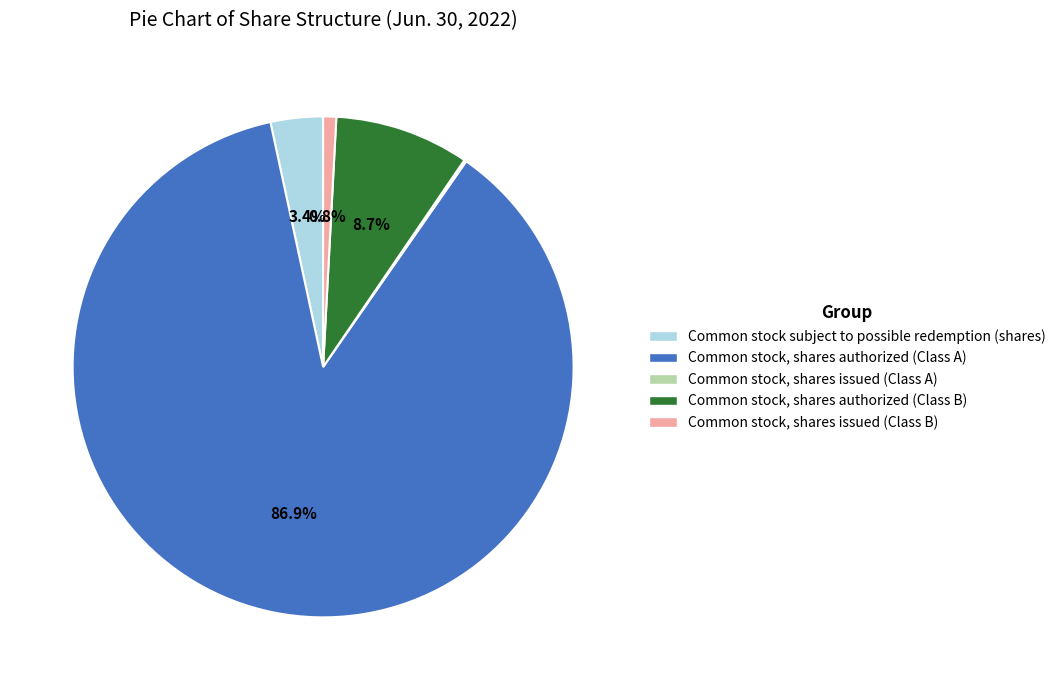

What is the largest slice in the pie chart?

Common stock, shares authorized (Class A)